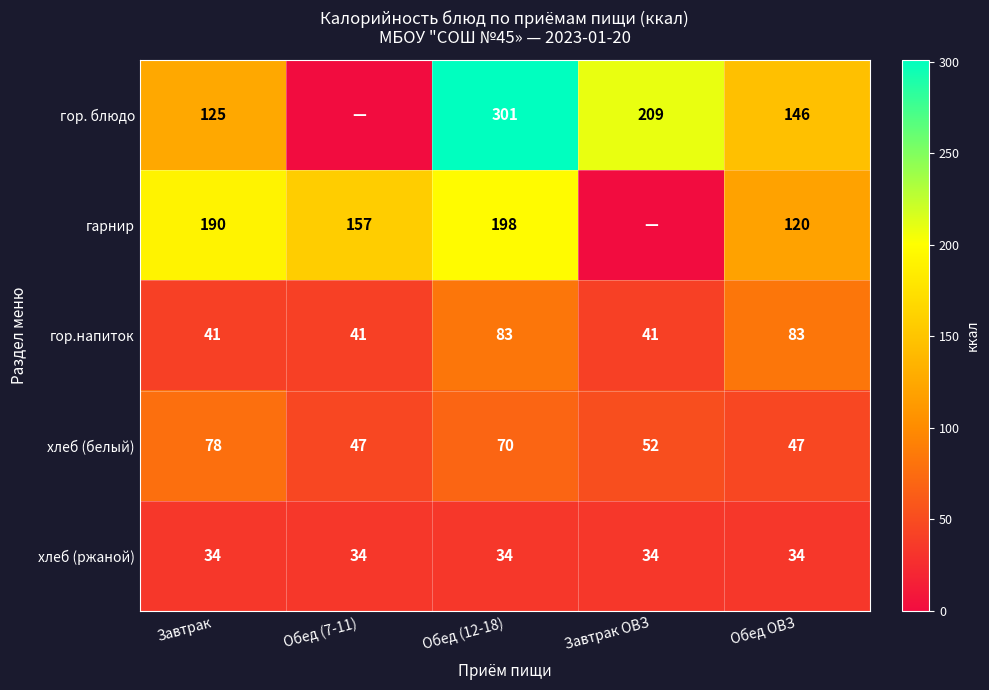

Between Обед (12-18) and Обед ОВЗ, which series saw the biggest shift?

гор. блюдо